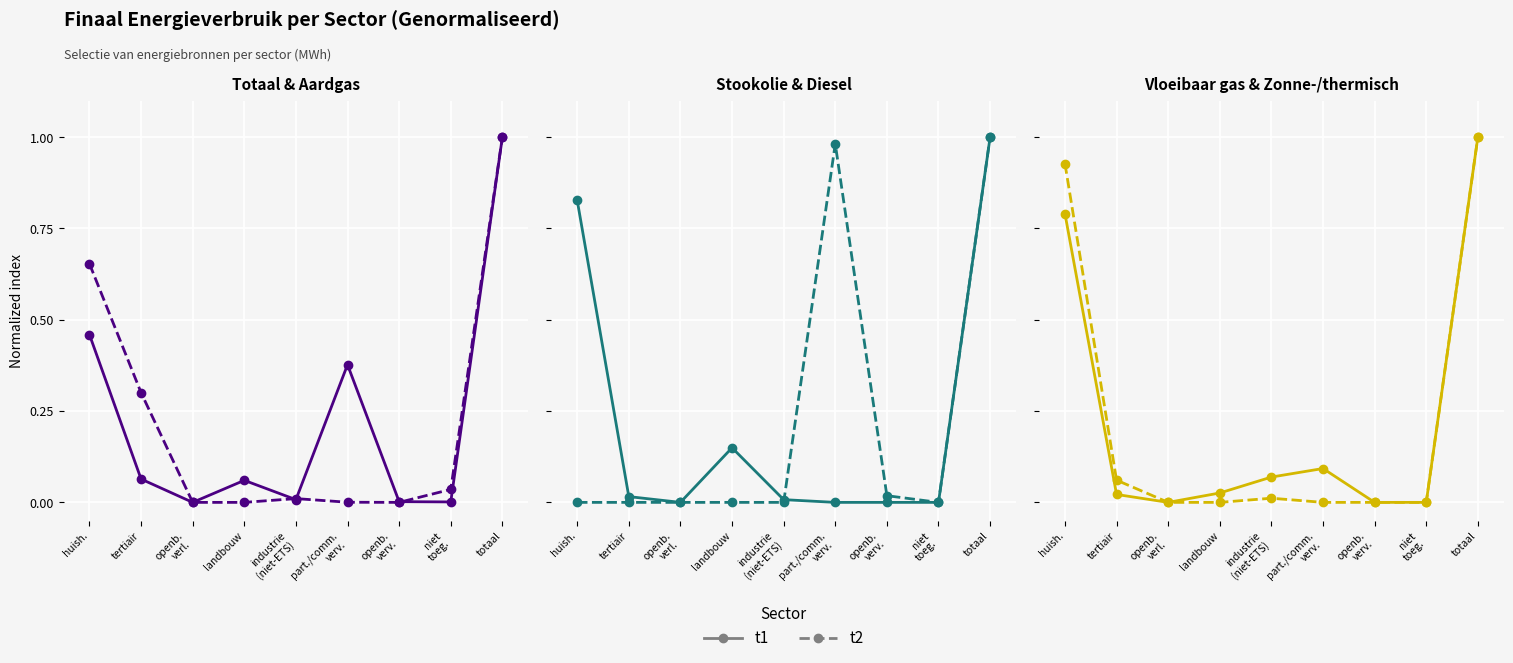

Is this an area chart (filled region under the line)?

No